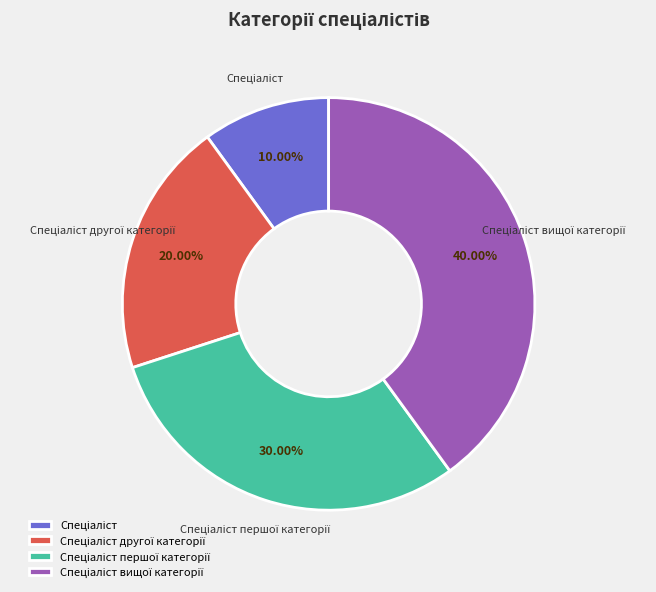

To the nearest percent, what is the difference between the largest and smallest slice percentages?

30%